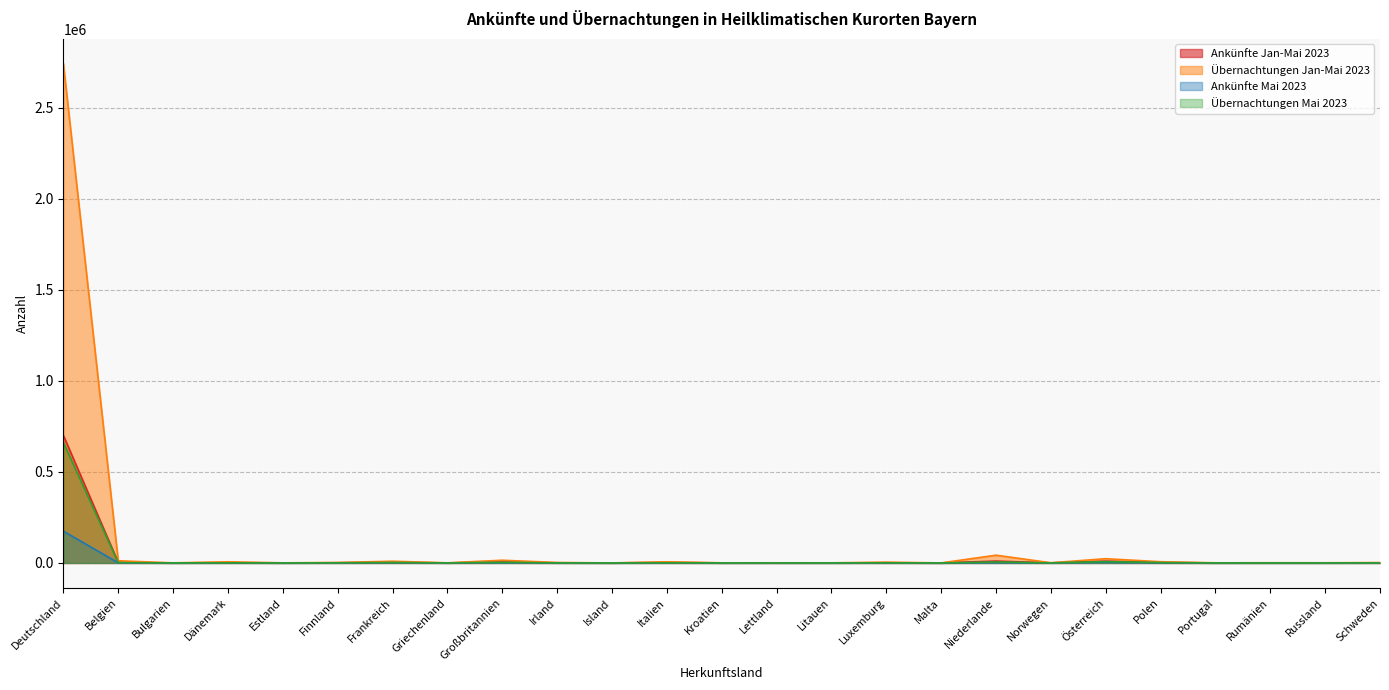

True or false: Übernachtungen Mai 2023 has more than 0 interior local peaks.

True